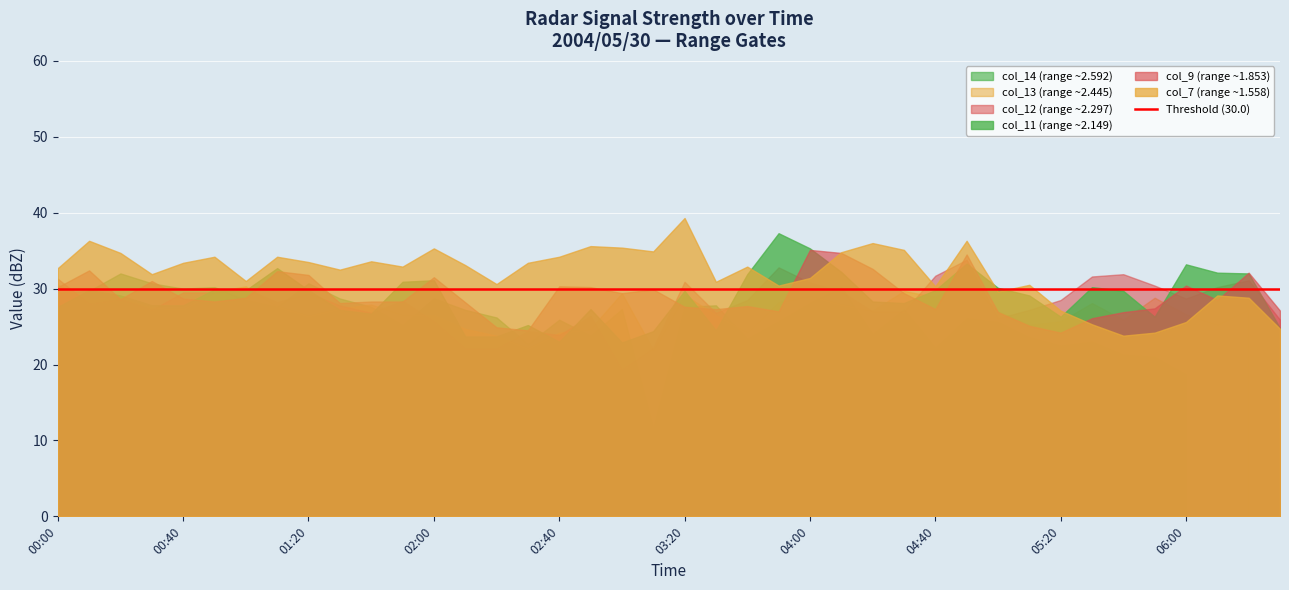

At which category does col_14 reach its first local valley?

2004/05/30 00:40